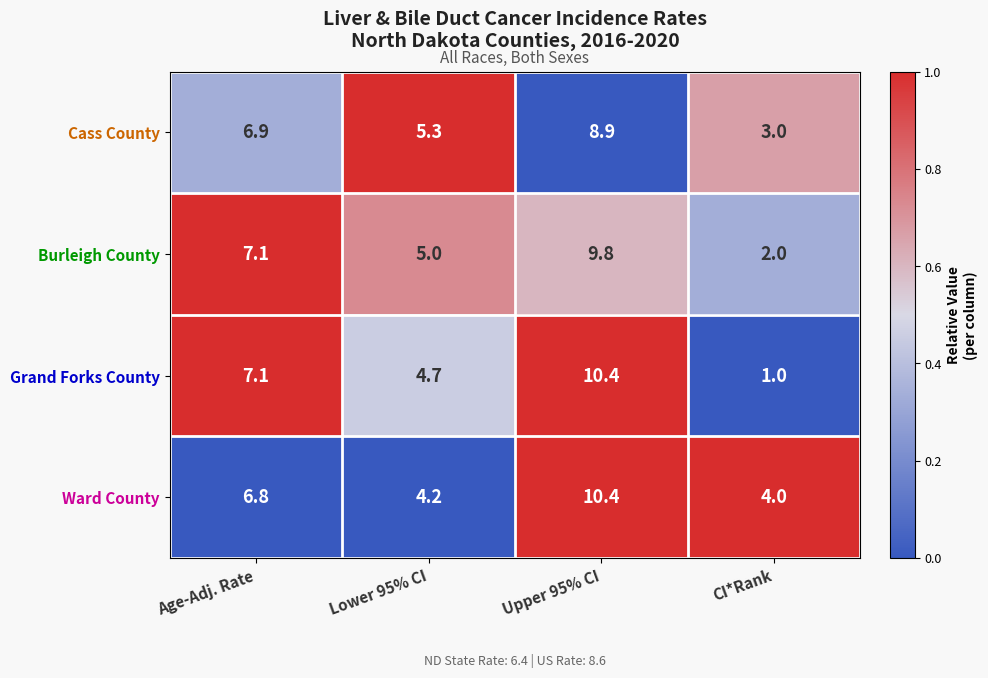

How many series are shown in this chart?

4